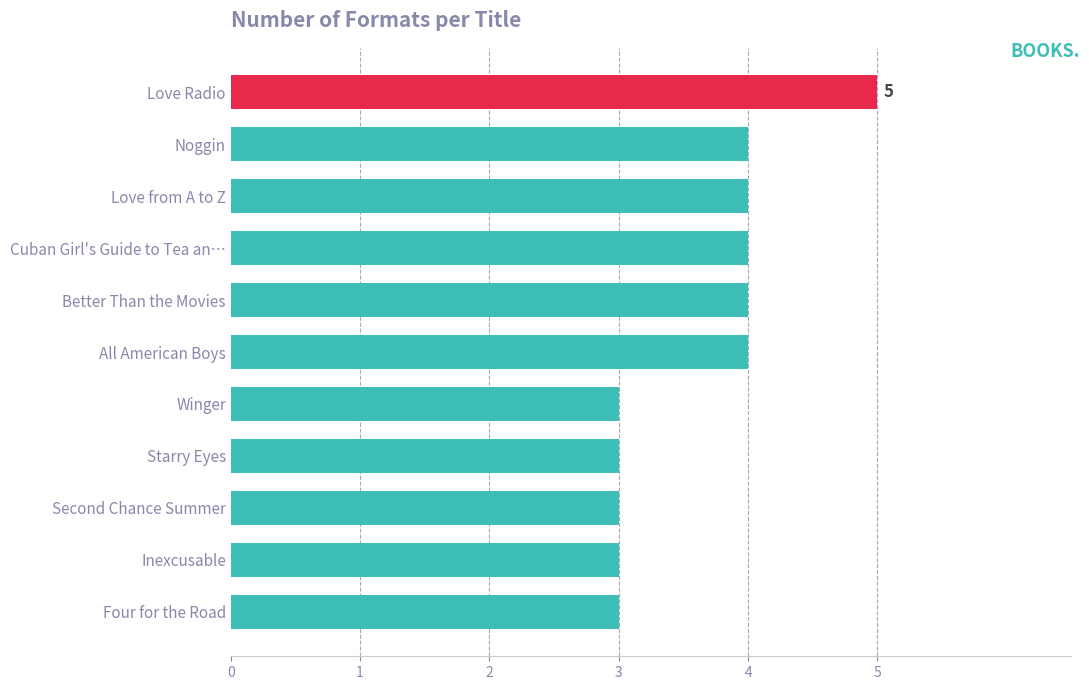

What is the ratio of the value at Cuban Girl's Guide to Tea an… to the value at Winger?

1.3